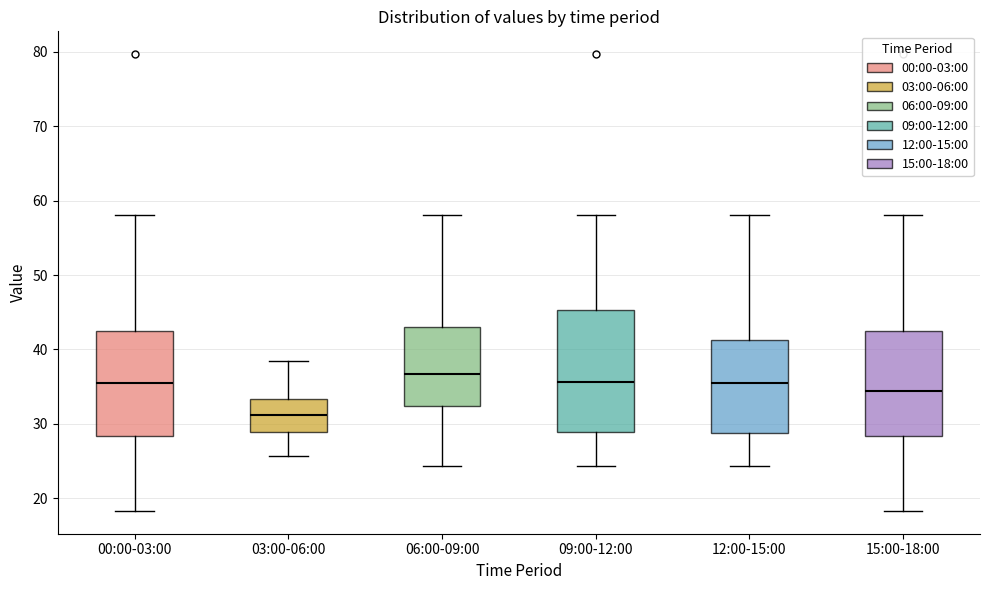

Which box's median line is the lowest?

03:00-06:00